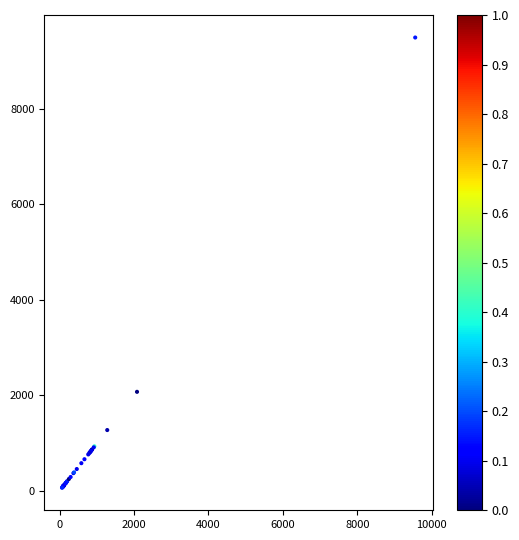

What Y value in the scatter plot is closest to 4779?

2074.1